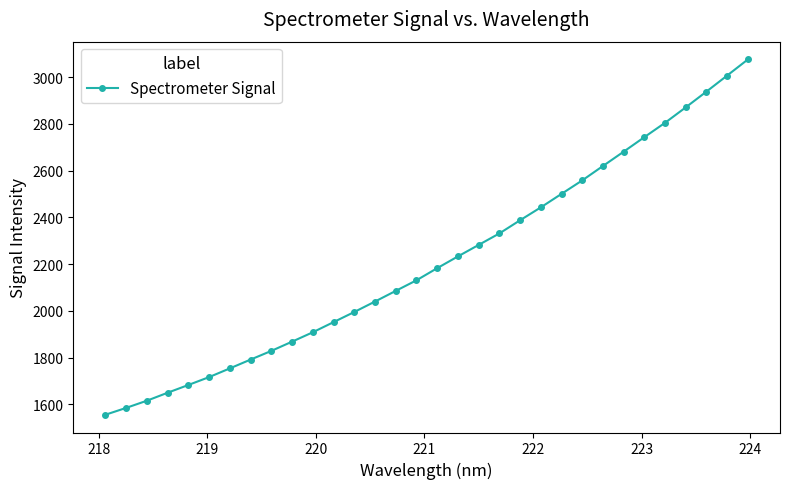

What is the value of the 20th point from the left?

2331.0